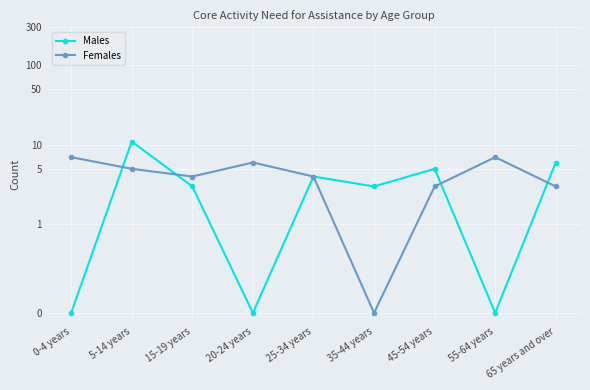

Is the value of Females at 55-64 years greater than the value of Males at 5-14 years?

No